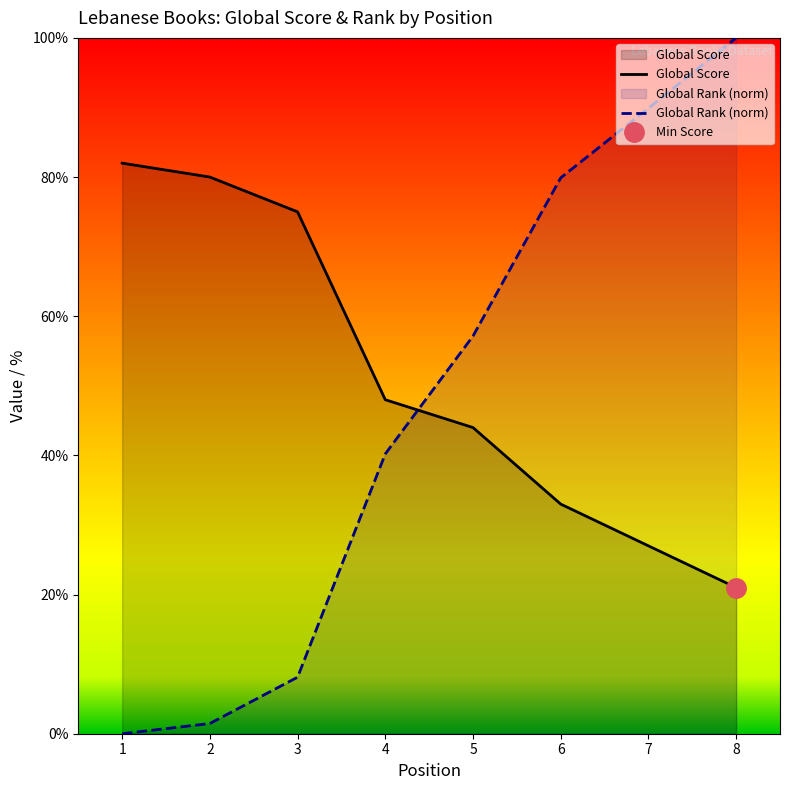

What is the sum of the Global Score values at 2 and 7?

107.0